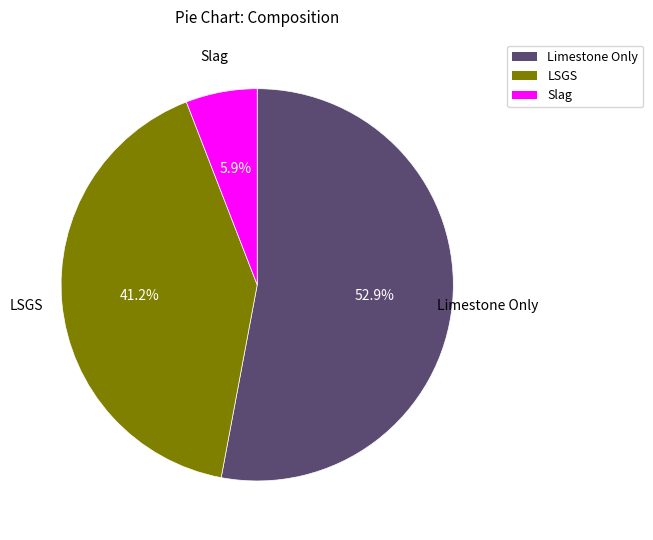

To the nearest percent, what is the combined percentage of LSGS and Limestone Only?

94%